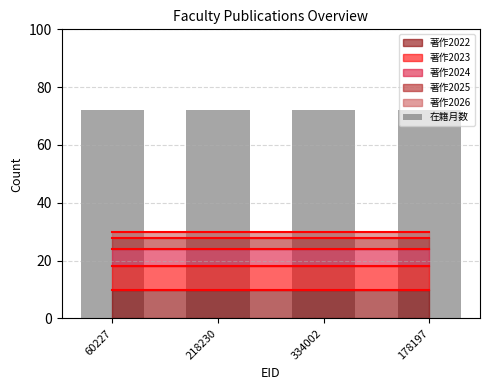

At how many categories does at least one series exceed 3?

4